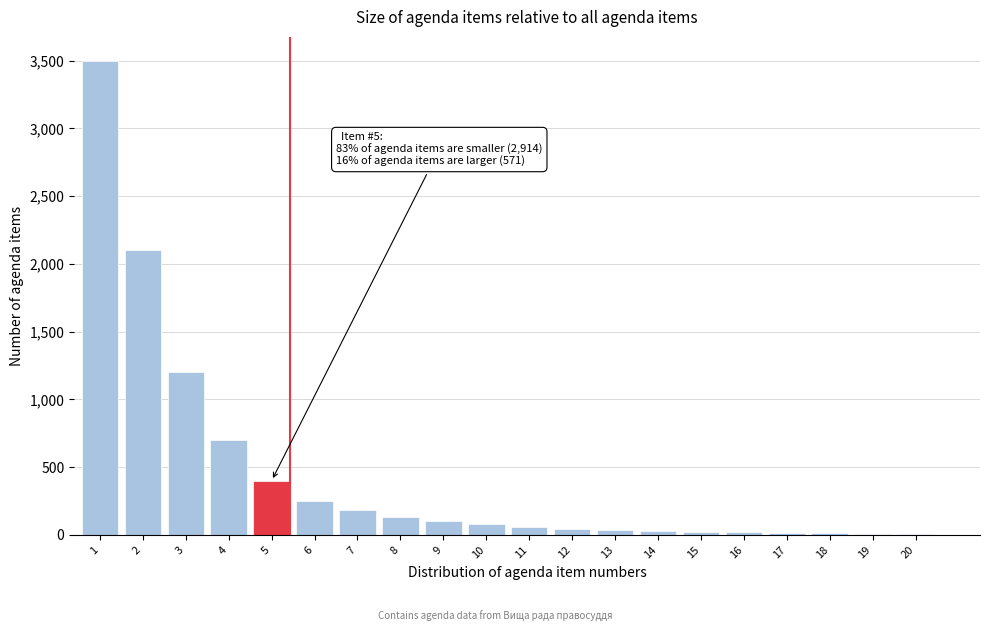

The value at 4 is 700. True or false?

True